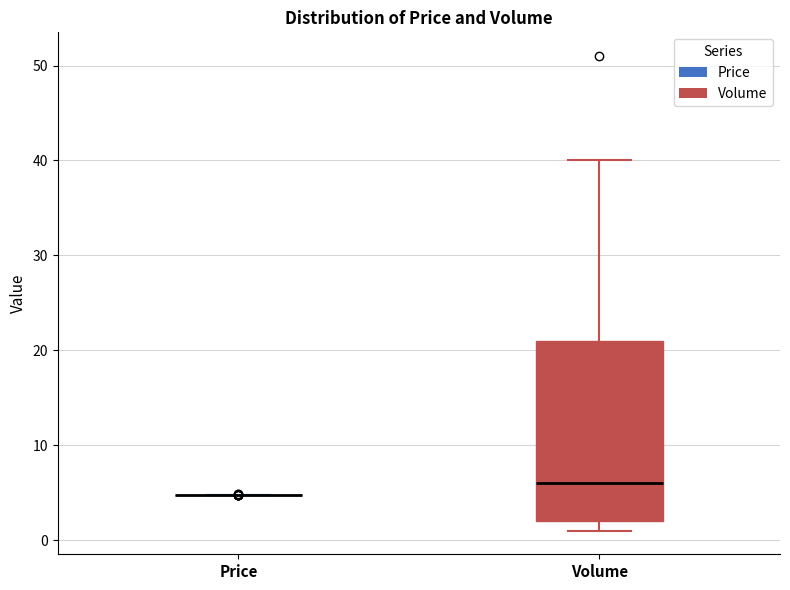

Comparing the boxes themselves (not the whiskers), which one is the tallest?

Volume